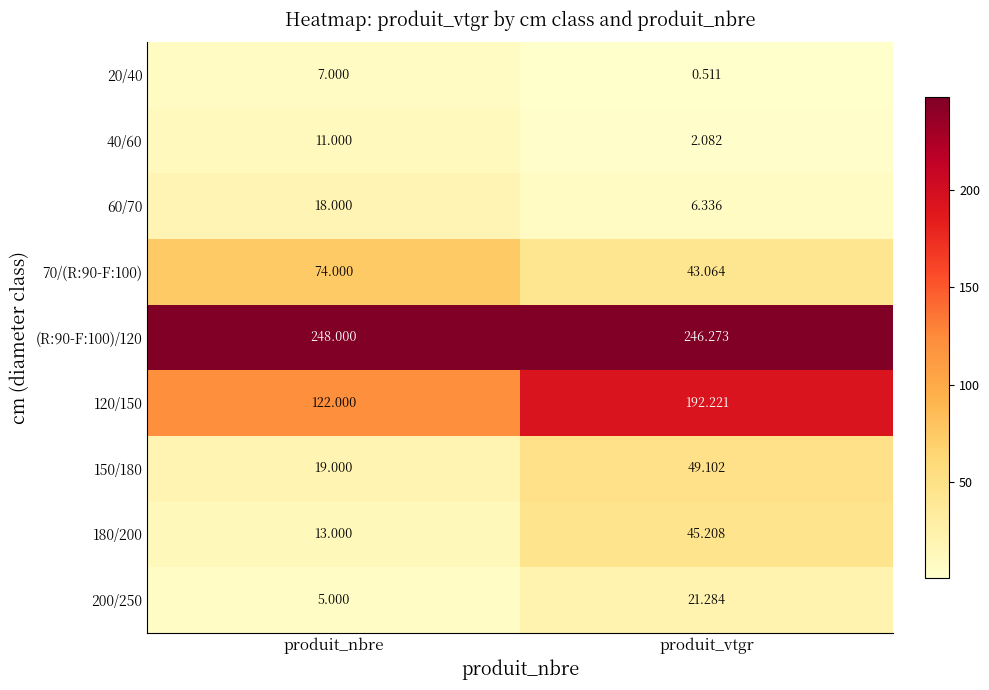

Which category has the lowest value in the 200/250 series?

produit_nbre